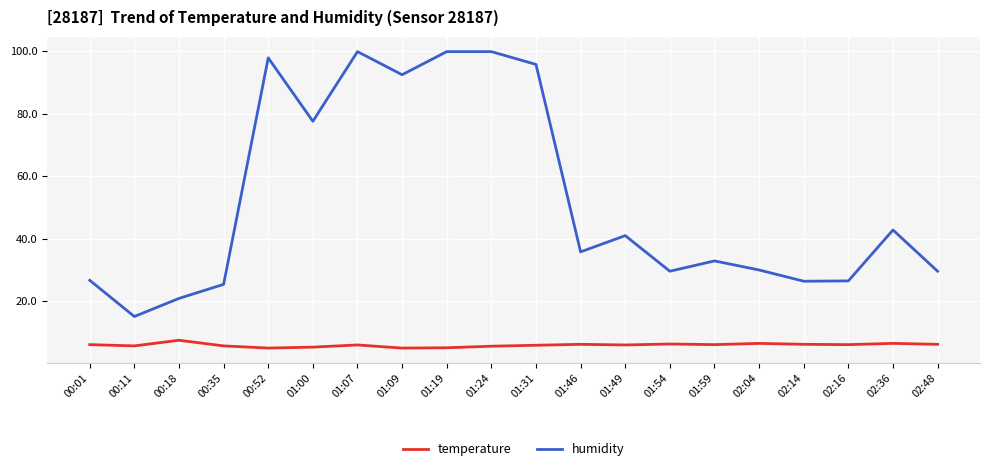

Which series has the largest total across all categories?

humidity